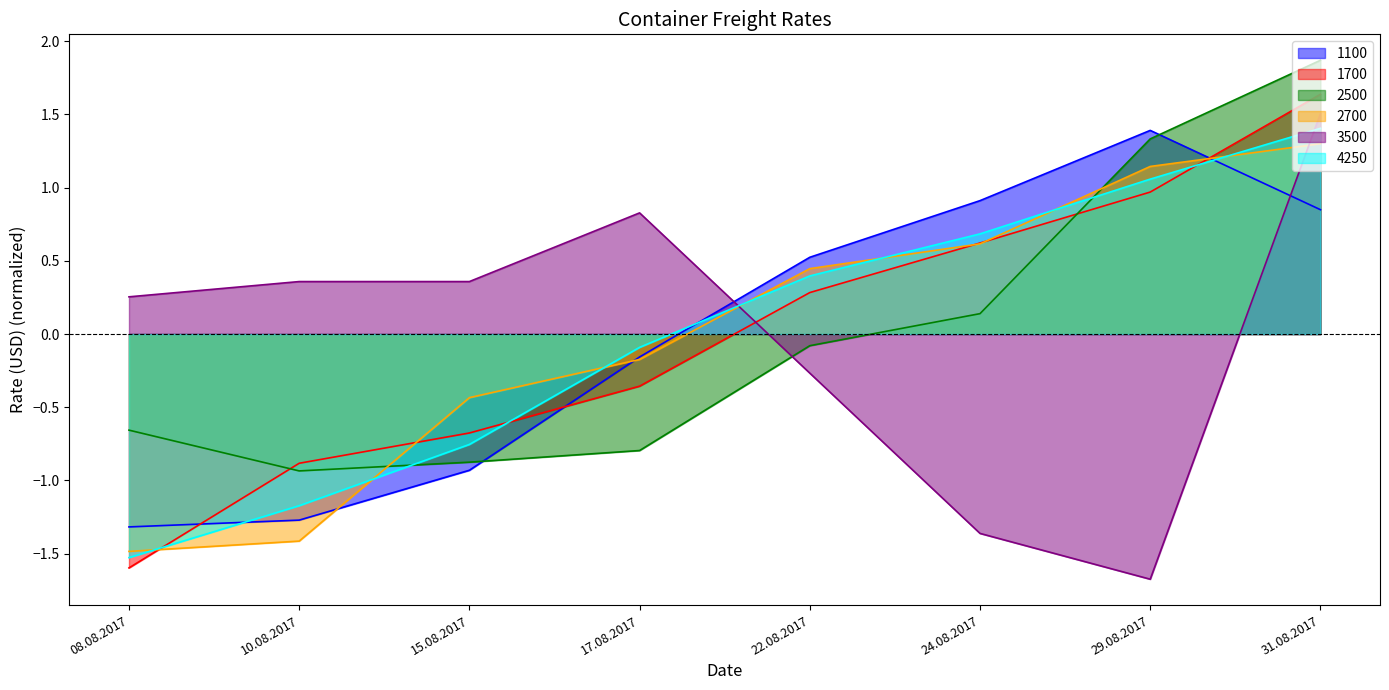

Which label corresponds to the largest value in the chart?

31.08.2017